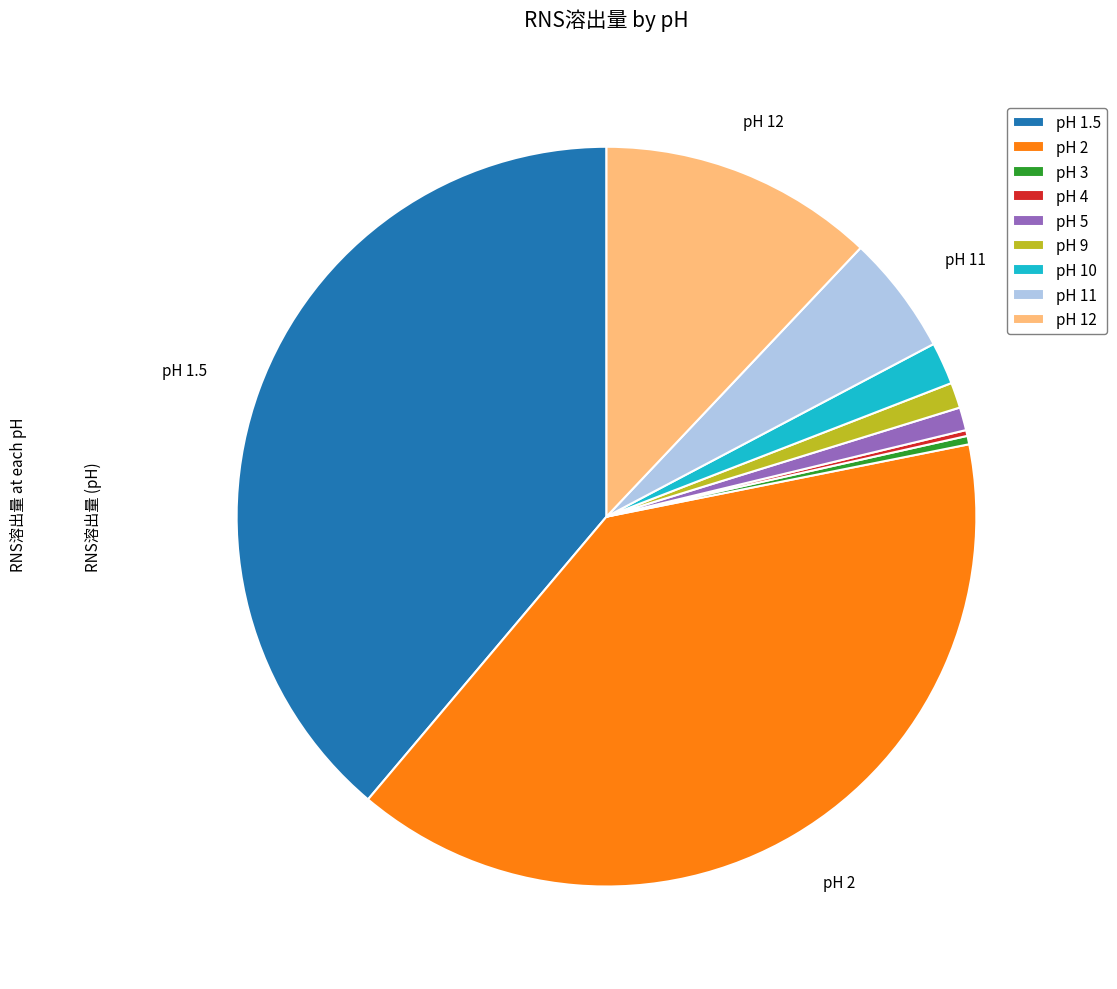

True or false: pH 10 accounts for 8% of the total.

False